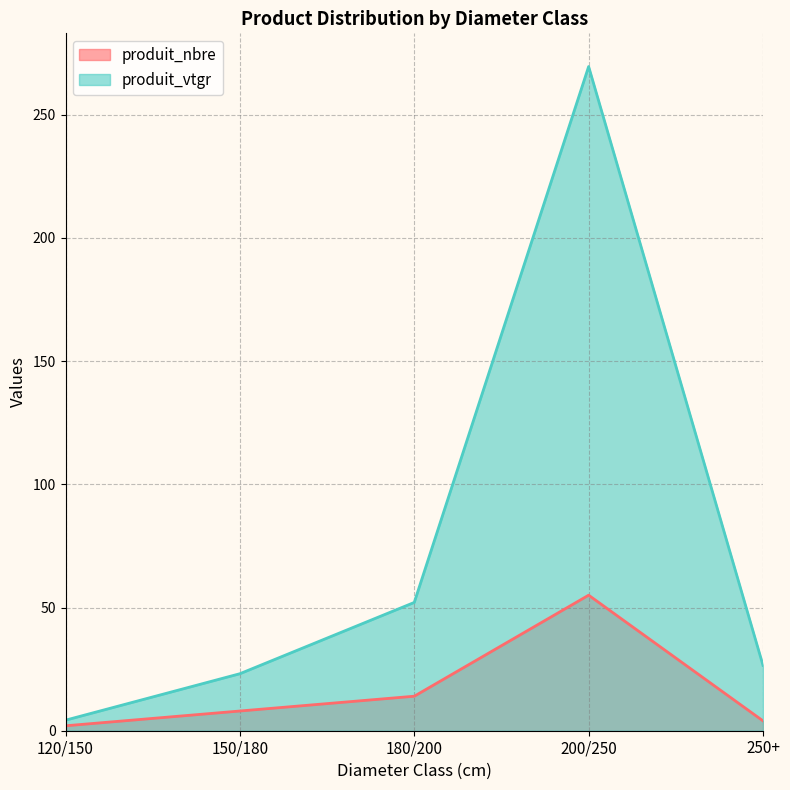

What is the highest value of the produit_vtgr series?

269.5